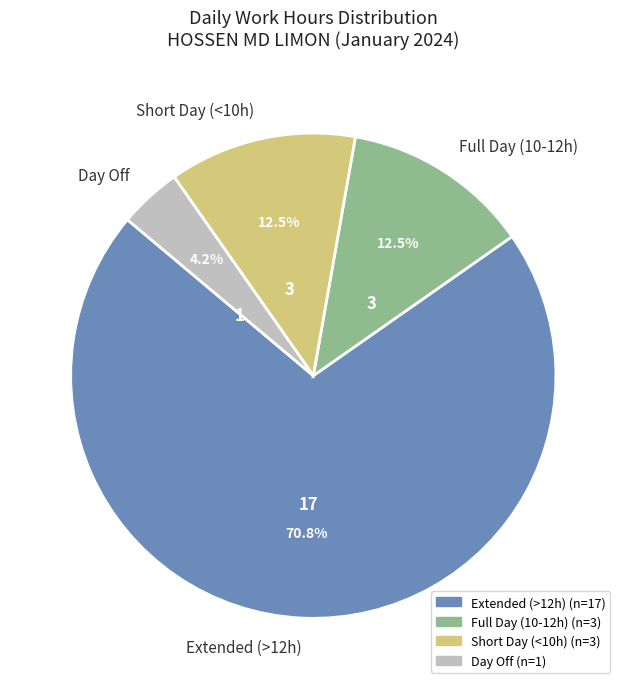

Which slice is the smallest?

Day Off